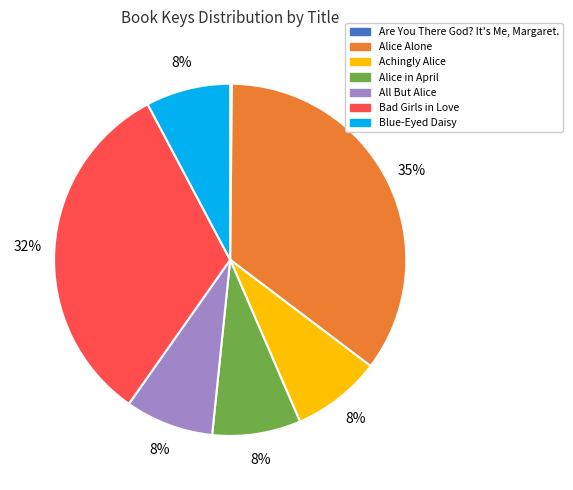

Combined, do Bad Girls in Love and Alice Alone account for over 50%?

Yes